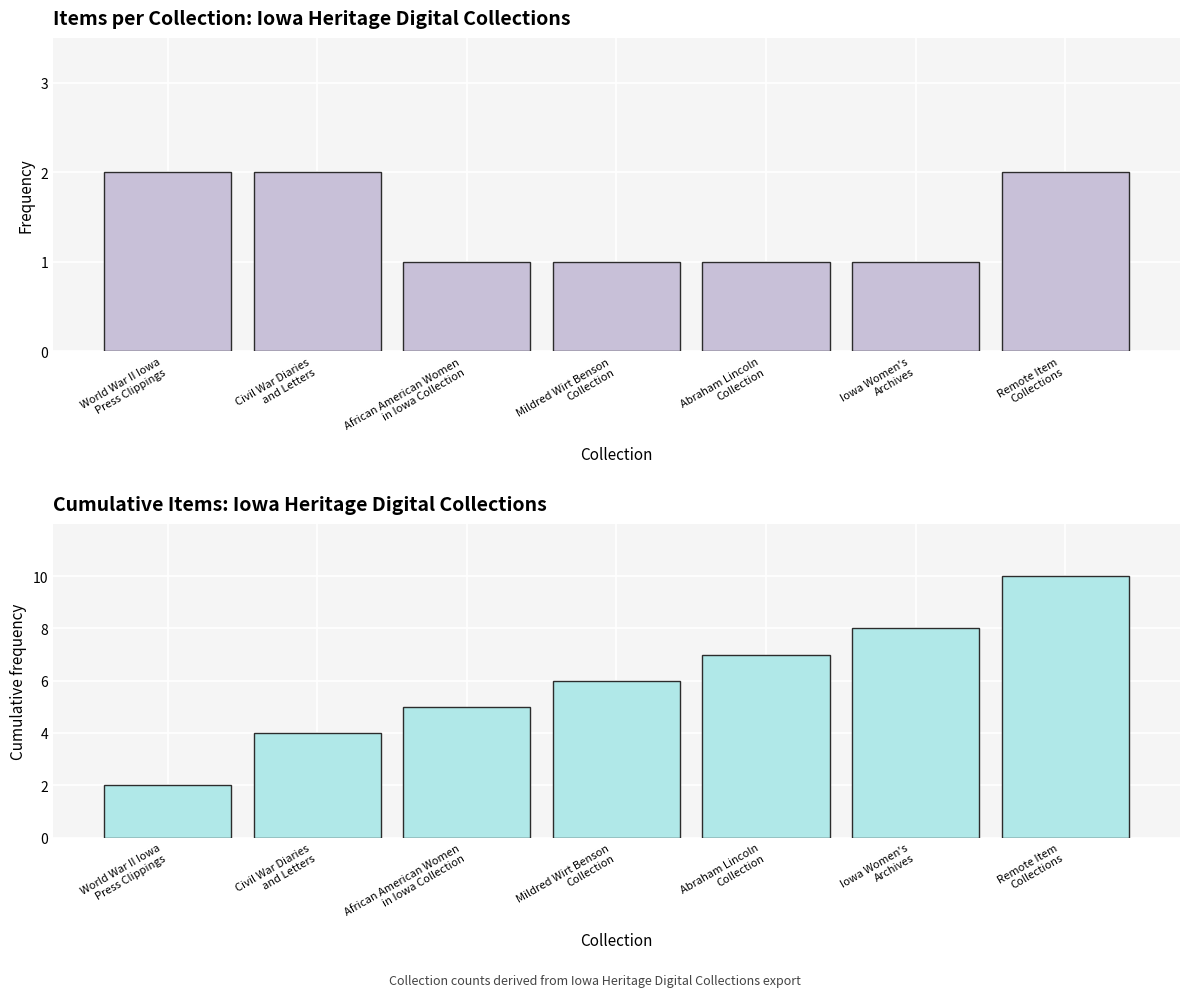

Reading right to left, extract all data points from this chart.

Item Count: 2	1	1	1	1	2	2
Cumulative Item Count: 10	8	7	6	5	4	2